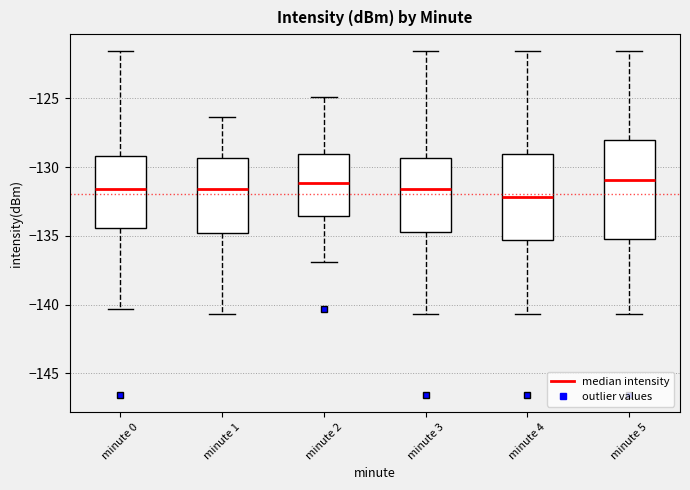

Reading left to right, transcribe this box plot: for each box, give where its median line is, the range the box spans, and where its two whiskers end, as read against the y-axis. The values are not printed on the chart, so give them approximately, as read against the axis.

minute 0: median -131.5, box -134.5 to -129.0, whiskers -140.5 to -121.5
minute 1: median -131.5, box -135.0 to -129.5, whiskers -140.5 to -126.5
minute 2: median -131.0, box -133.5 to -129.0, whiskers -137.0 to -125.0
minute 3: median -131.5, box -134.5 to -129.5, whiskers -140.5 to -121.5
minute 4: median -132.0, box -135.5 to -129.0, whiskers -140.5 to -121.5
minute 5: median -131.0, box -135.0 to -128.0, whiskers -140.5 to -121.5